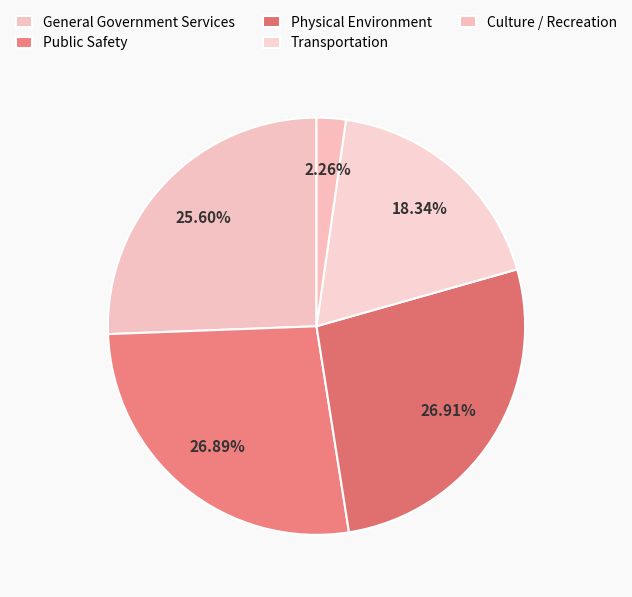

To the nearest percent, what portion does Physical Environment represent?

27%